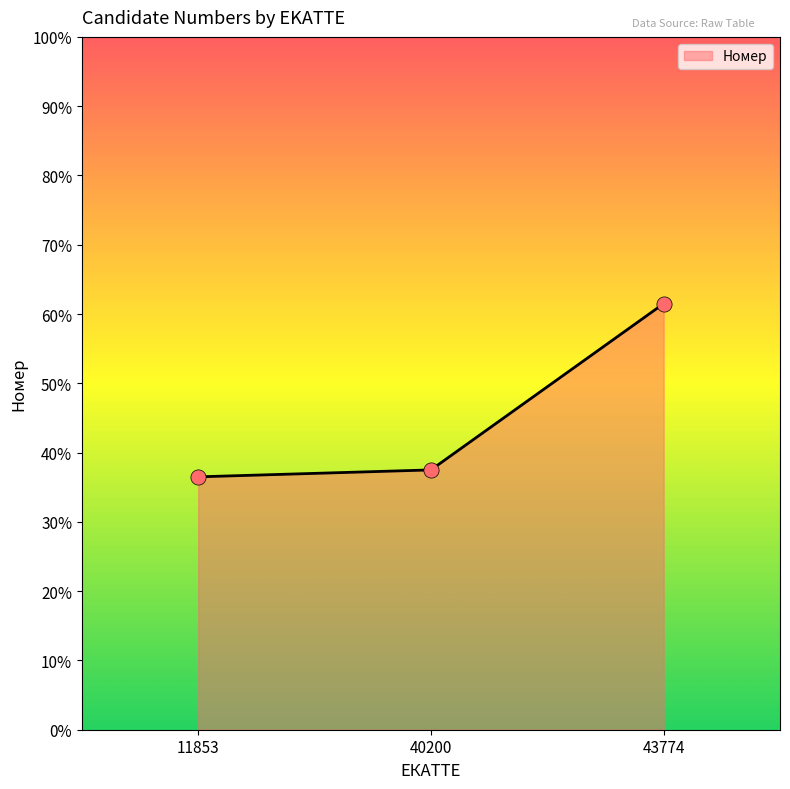

Approximately how many times larger is the value at 11853 compared to 40200?

1.0